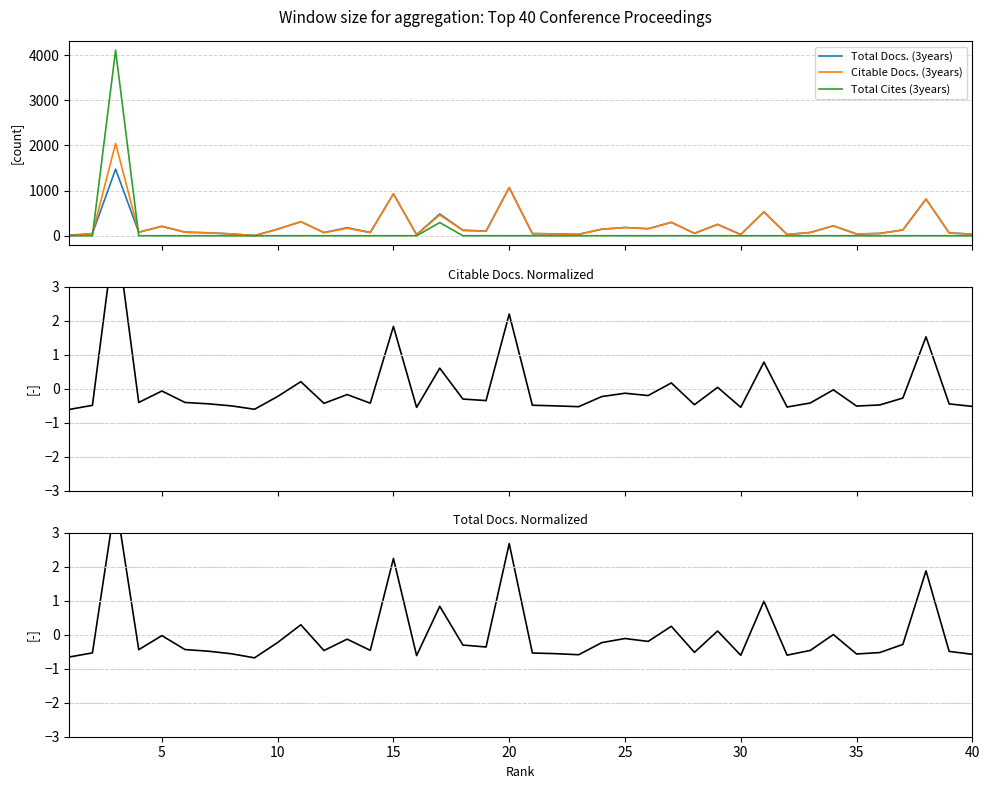

Which series has the largest range (max minus min)?

Total Cites (3years)